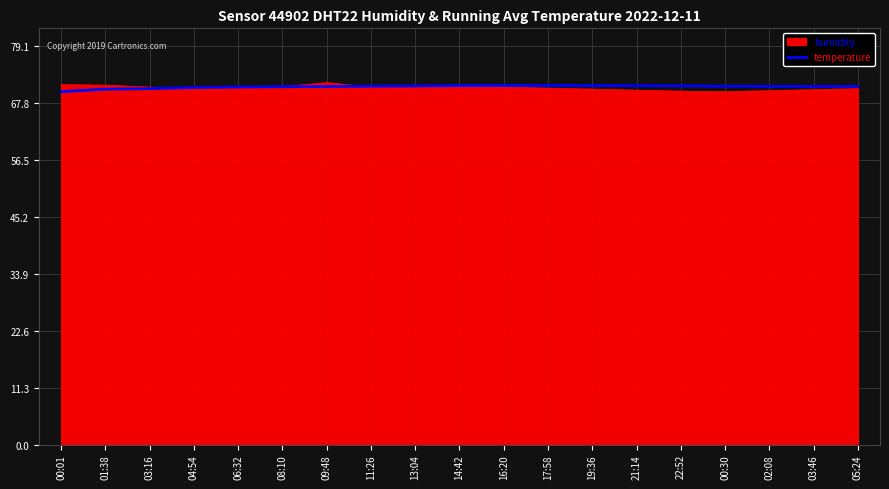

What is the maximum value shown in the chart?

71.9